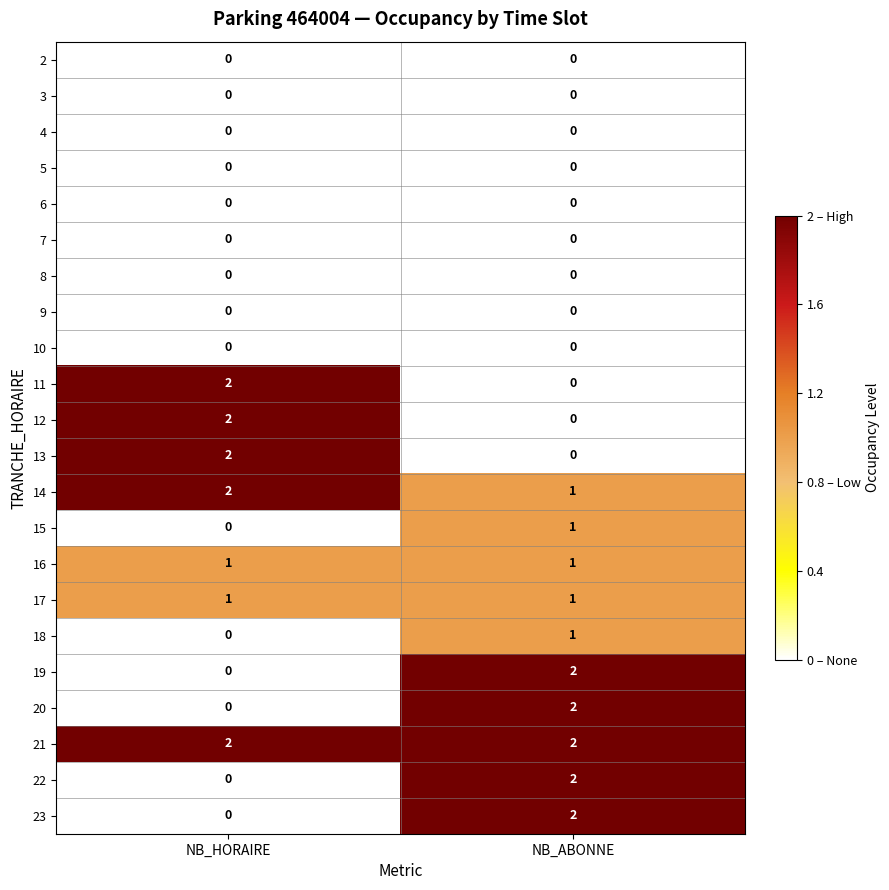

Is it true that 11 equals 4 at NB_HORAIRE?

False